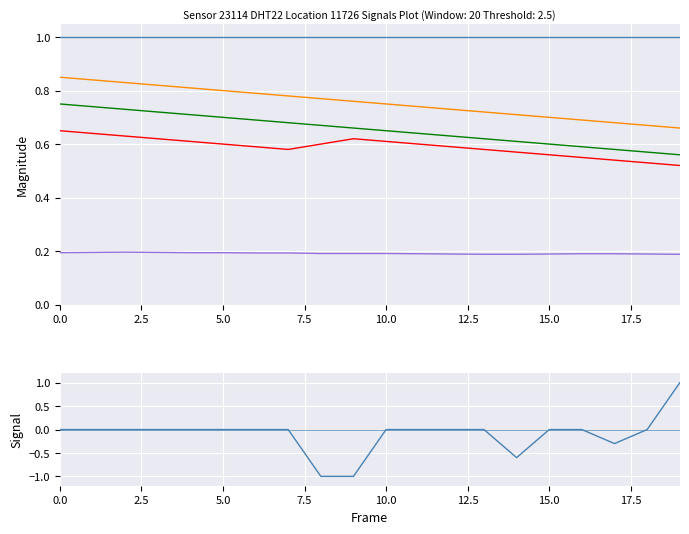

Between 10 and 7.5, which is larger?

10